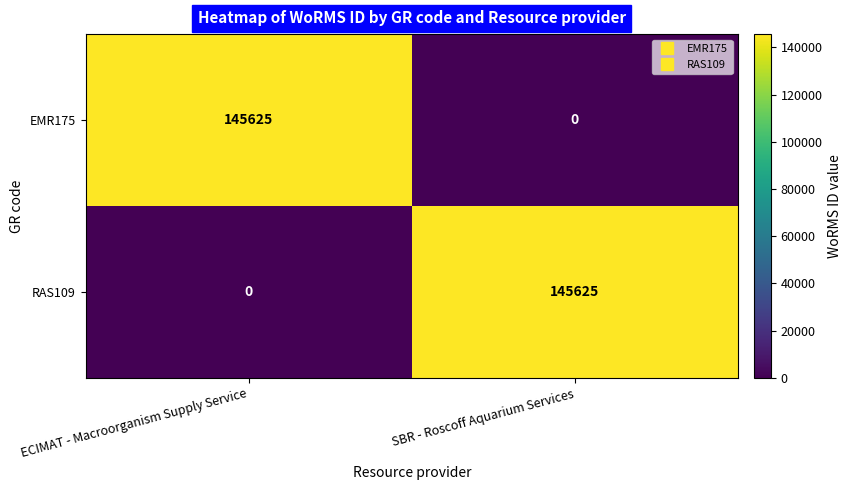

What is the maximum value for EMR175?

145625